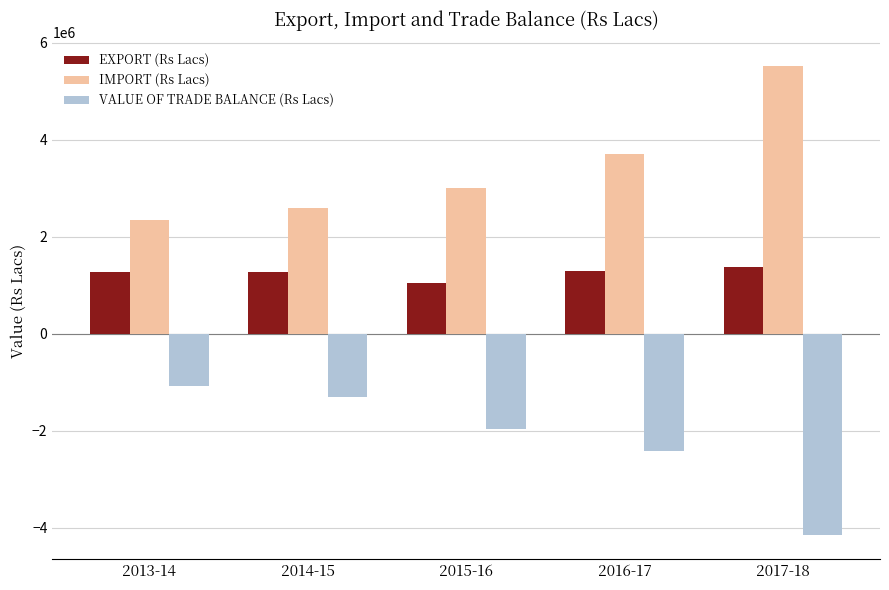

Which series has the largest total across all categories?

IMPORT (Rs Lacs)